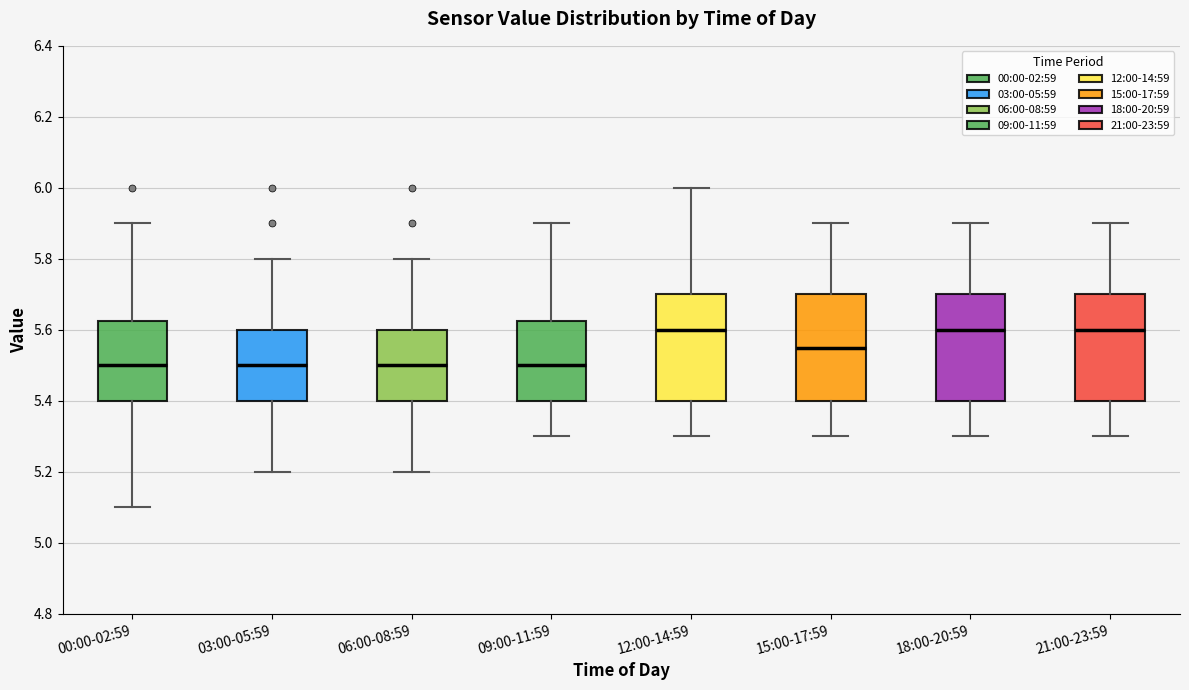

Where does the lower whisker of the box for 00:00-02:59 end on the y-axis? The values are not printed on the chart, so give them approximately, as read against the axis.

5.10